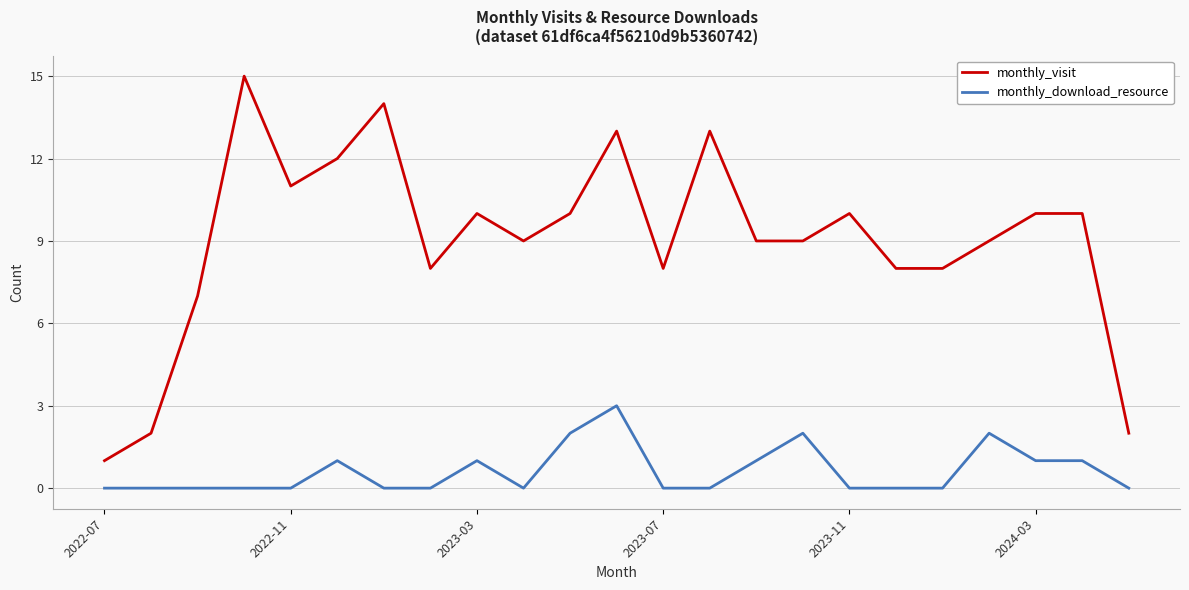

Count the number of data series in this chart.

2